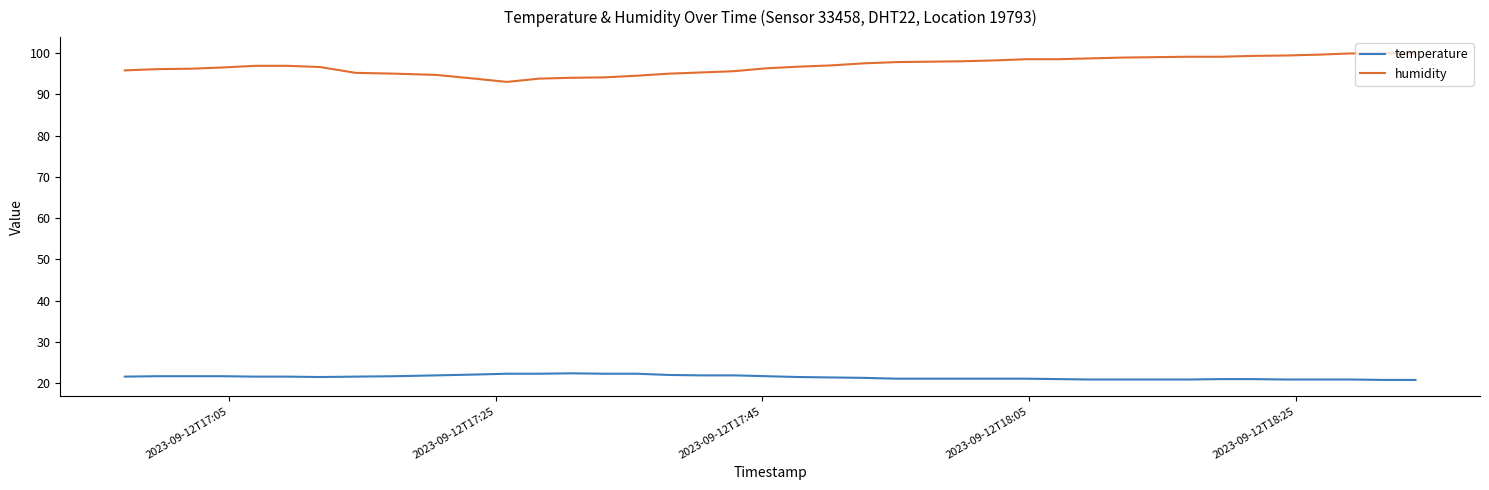

What is the difference between the maximum and minimum values in the humidity series?

6.9